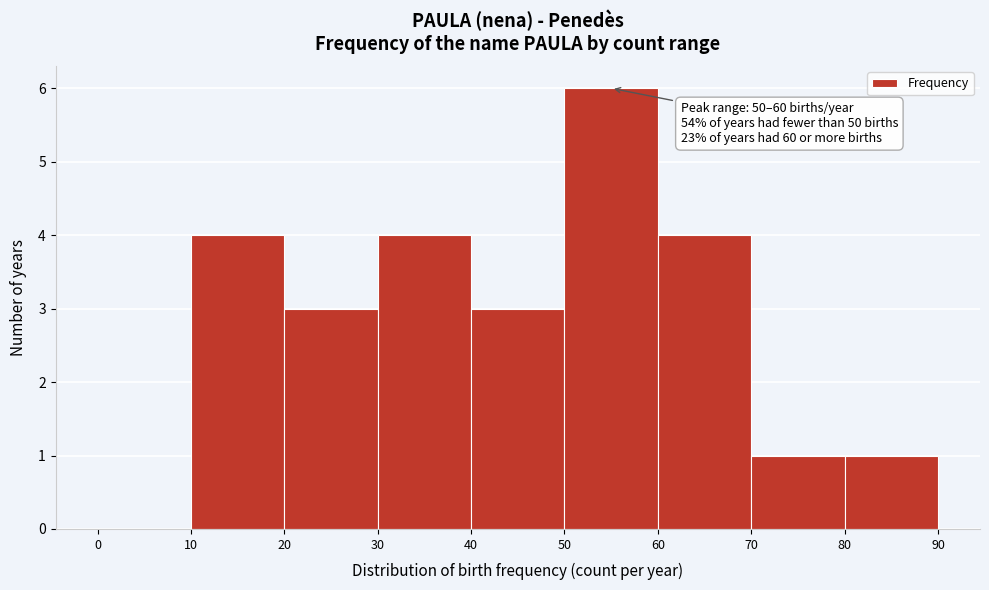

Over which range of the x-axis is the bar tallest?

50 to 60